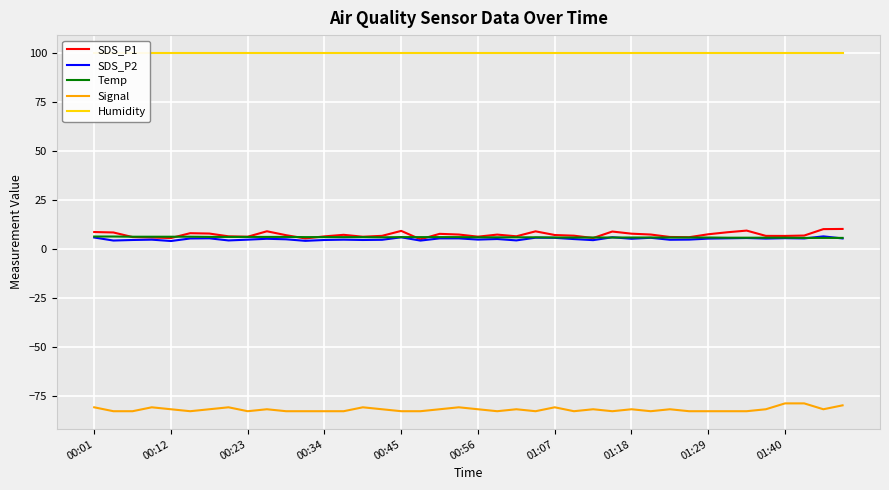

True or false: SDS_P1 has a value of 6.5 at 01:40.

True